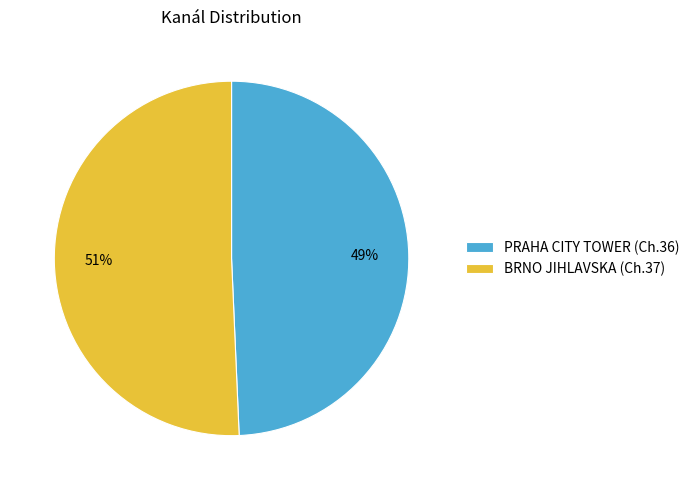

Does PRAHA CITY TOWER (Ch.36) represent more than half of the total?

No